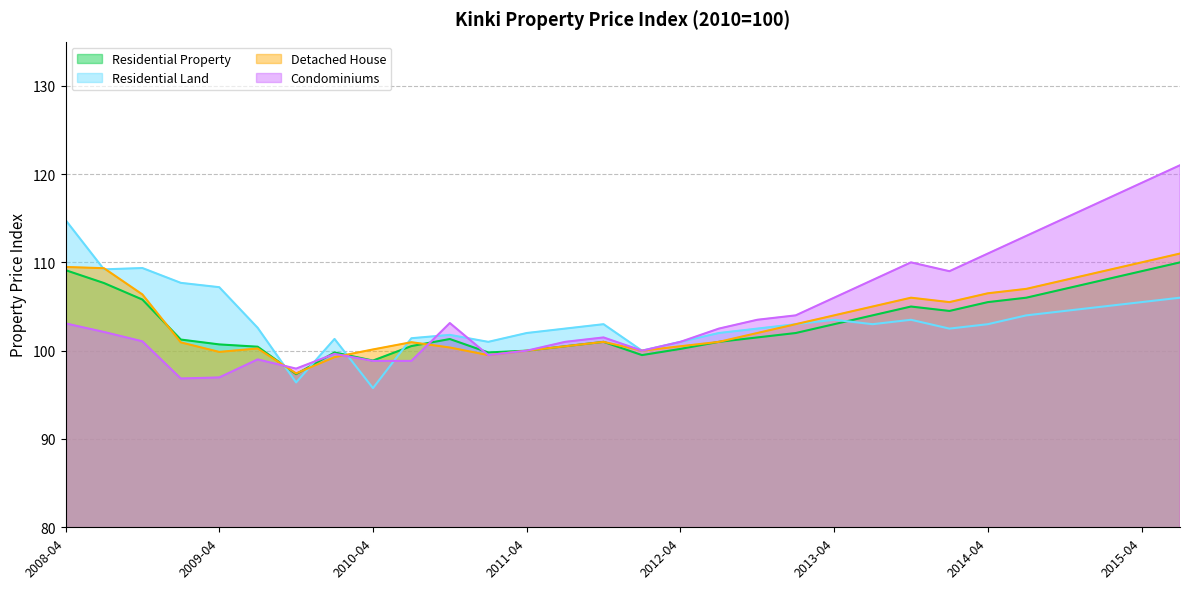

Between 2009-01 and 2012-04, which series saw the biggest shift?

Residential Land